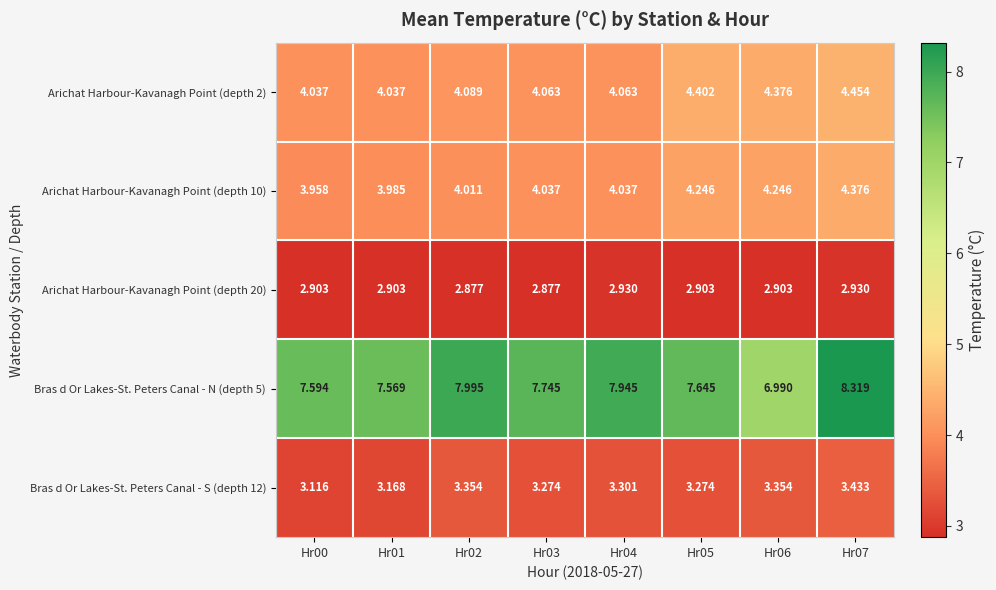

Is the value of Arichat Harbour-Kavanagh Point (depth 2) at Hr07 greater than the value of Arichat Harbour-Kavanagh Point (depth 20) at Hr06?

Yes